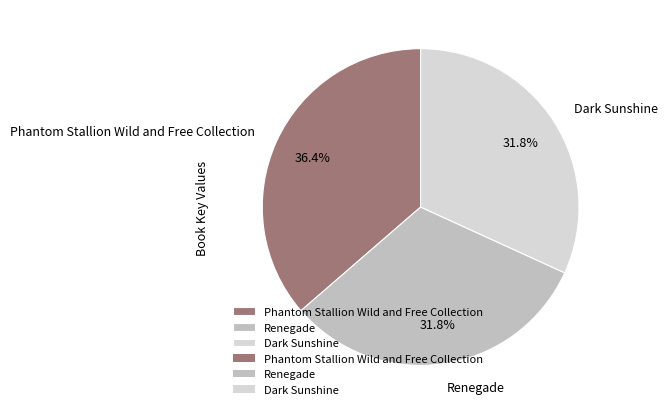

Is the sum of Dark Sunshine and Renegade greater than half?

Yes